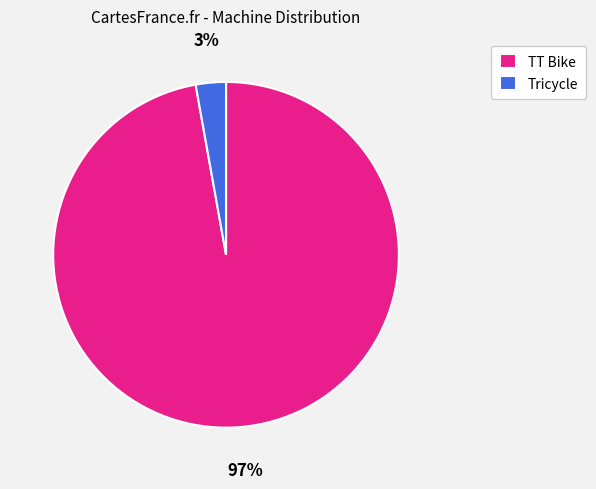

Which slice is the largest?

TT Bike